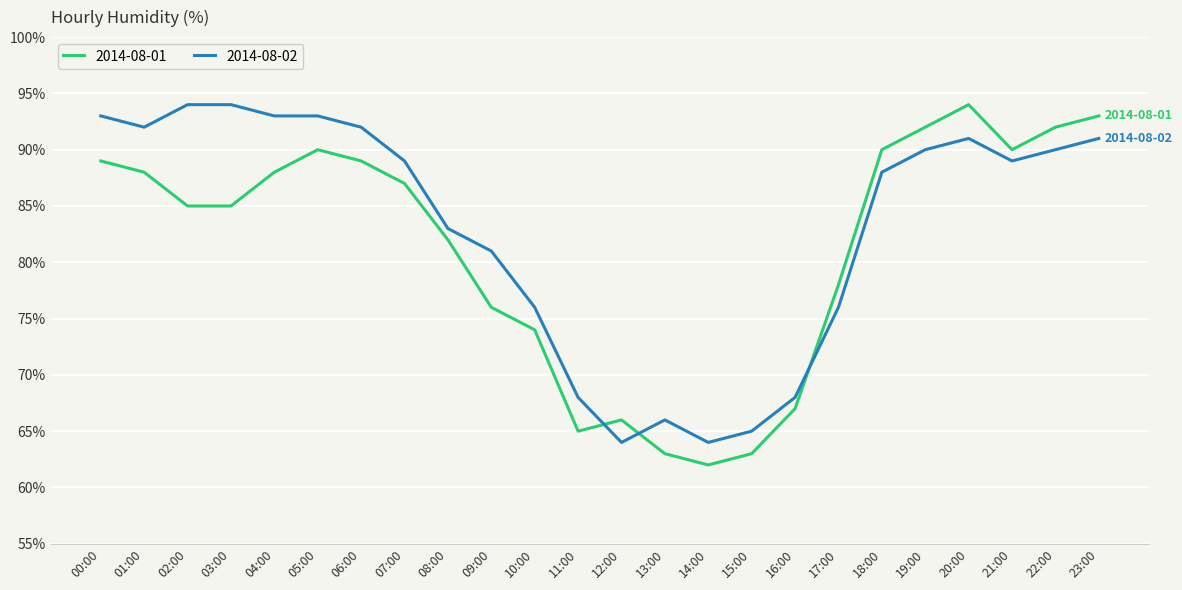

What is the difference between the maximum and second lowest values in the 2014-08-01 series?

31